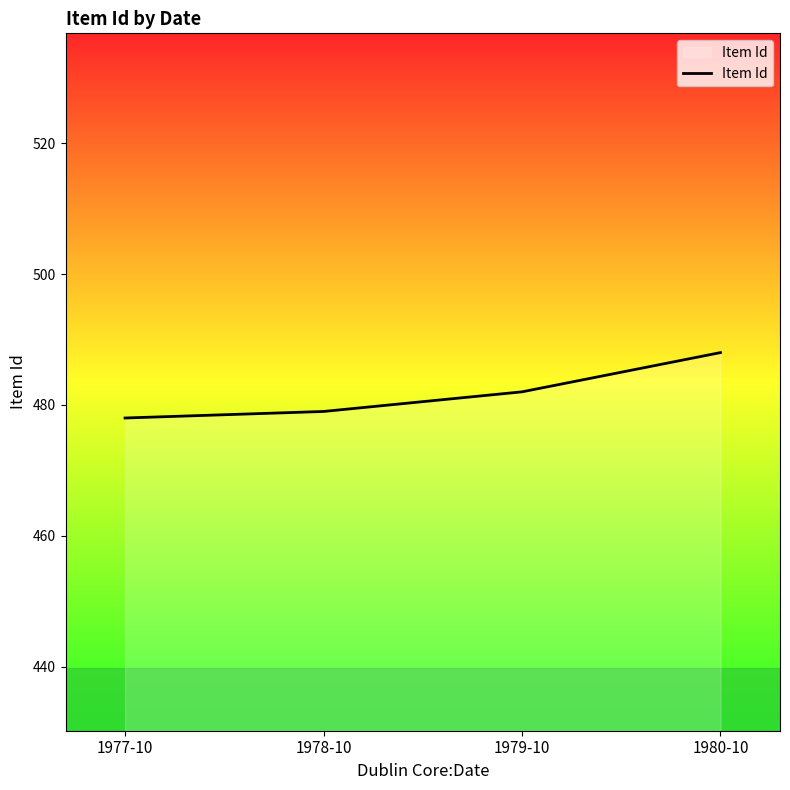

Count the values in the range 479 to 488.

3